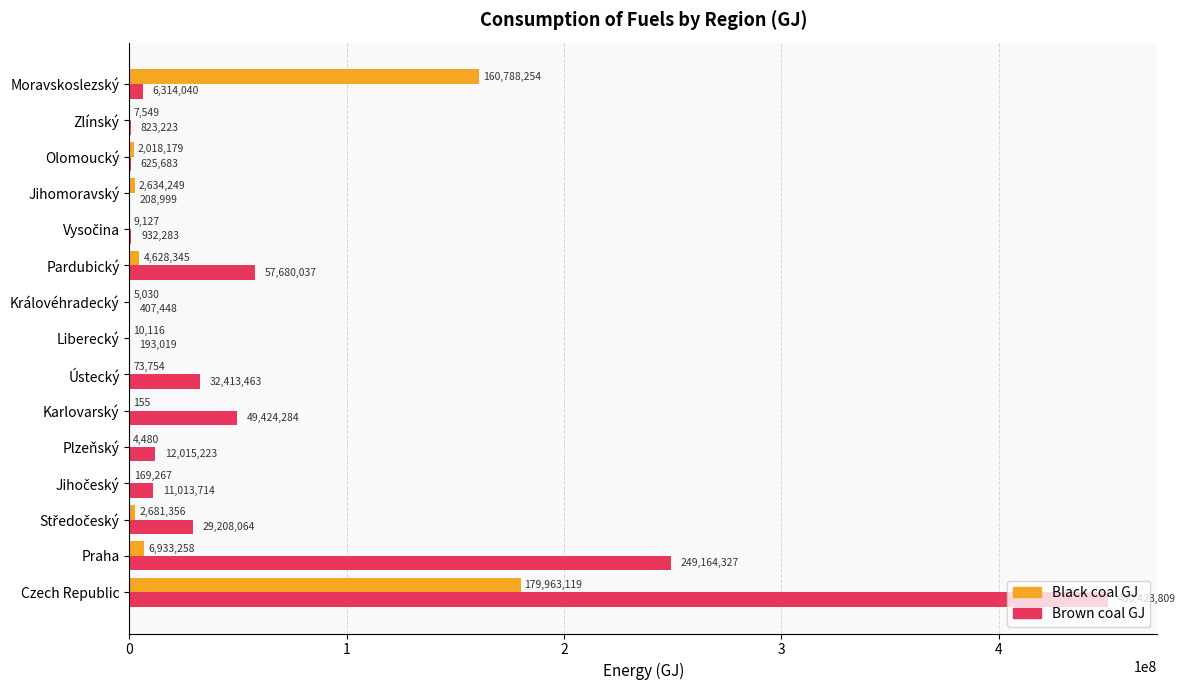

How many categories are shown in the chart?

15